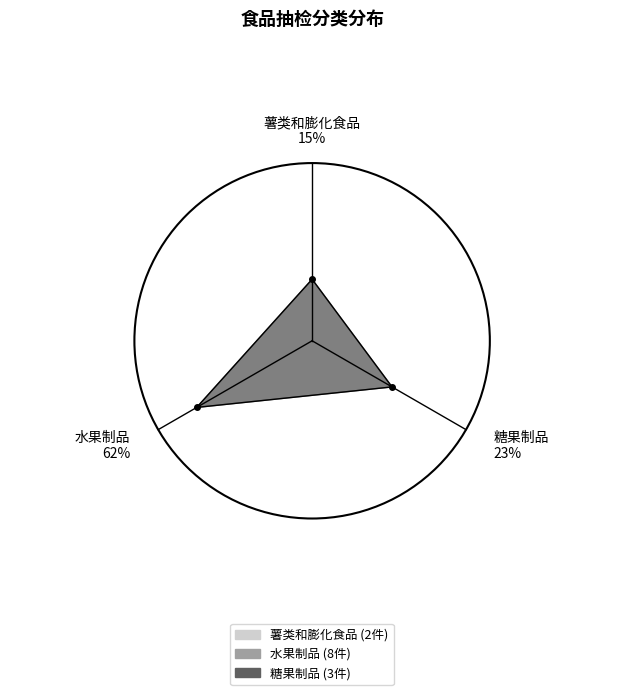

Rank the categories by value from highest to lowest.

水果制品, 糖果制品, 薯类和膨化食品